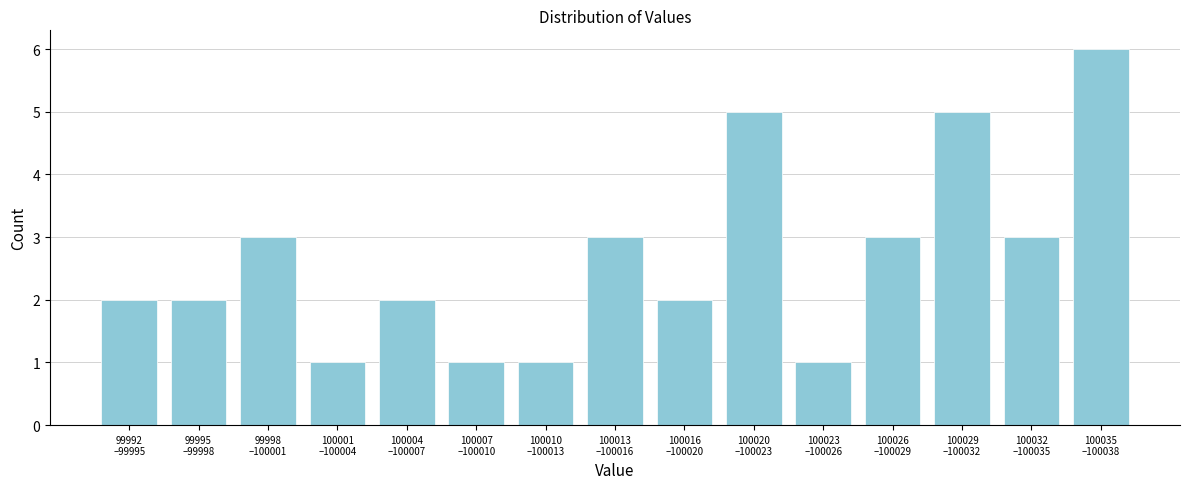

Reading right to left, extract all data points from this chart.

6	3	5	3	1	5	2	3	1	1	2	1	3	2	2